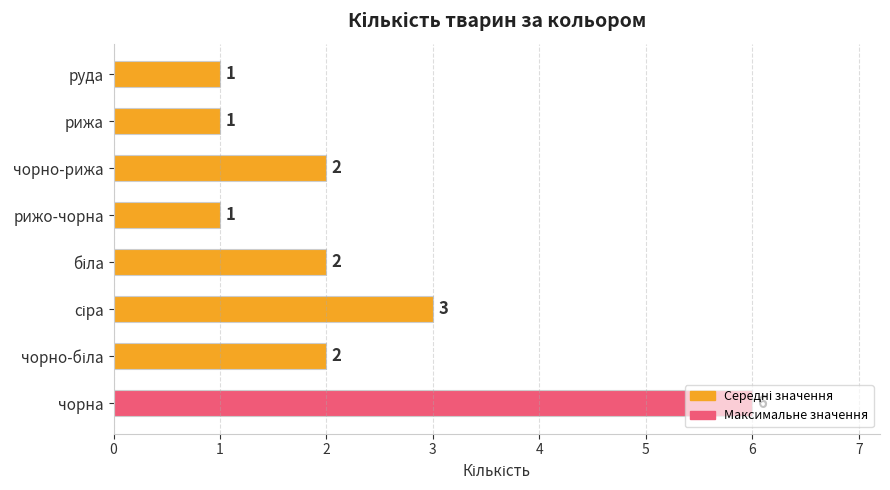

Is it true that the value at чорна is 6?

True